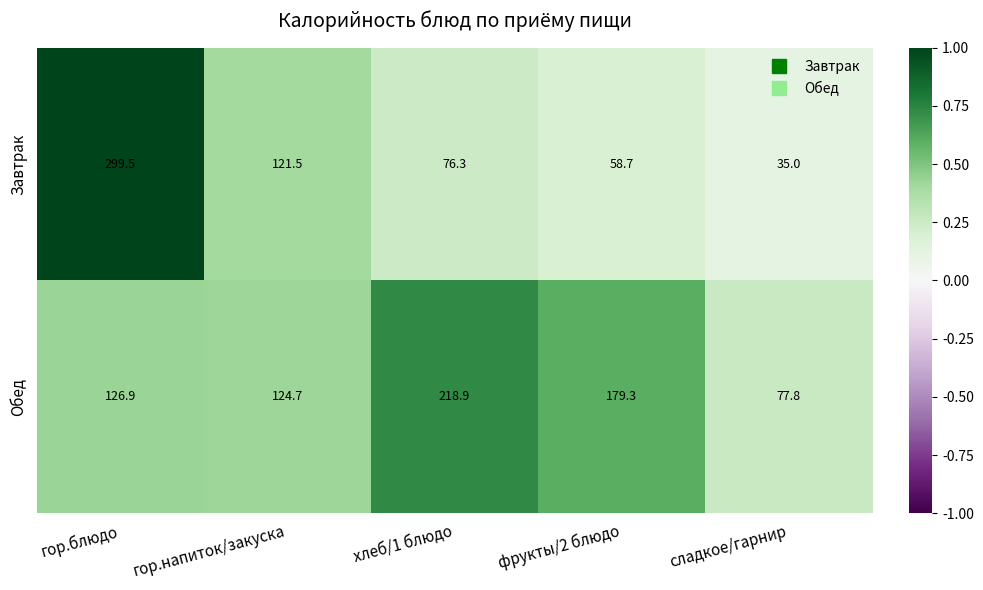

At which category is the sum across all series the highest?

гор.блюдо